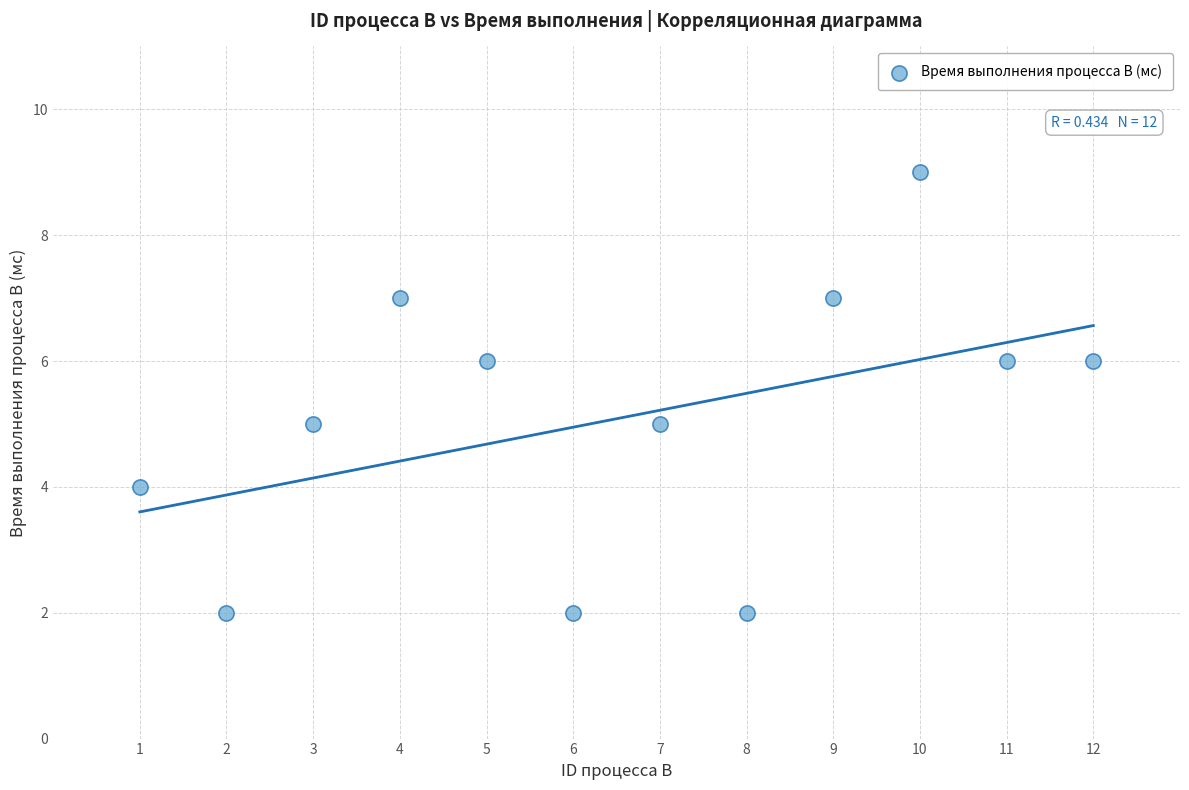

What is the range of X values (max minus min)?

11